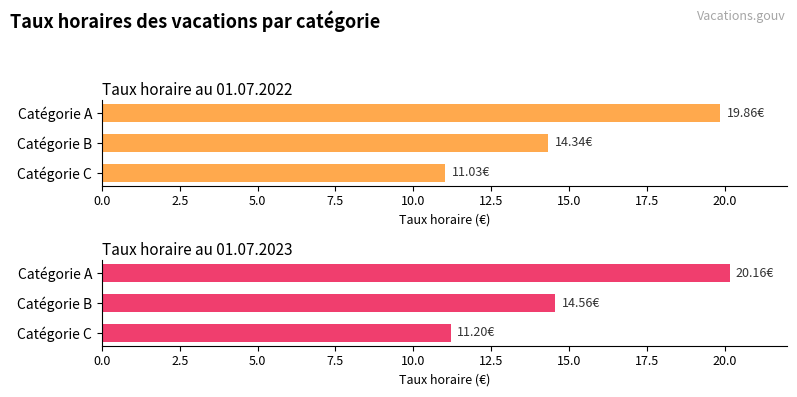

What is the value of the Taux horaire au 01.07.2023 bar at the 2nd from the left?

14.6